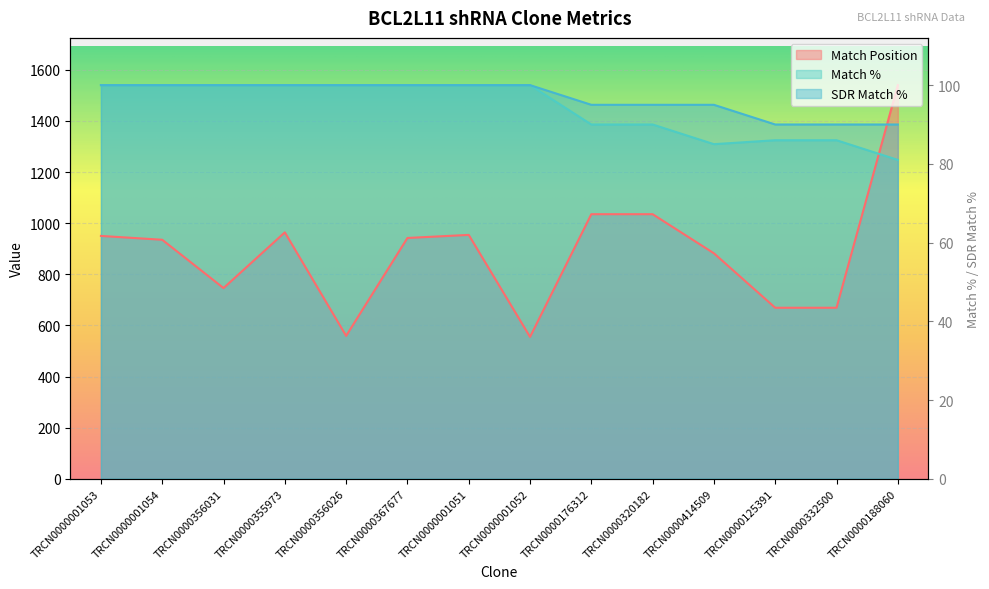

Reading right to left, transcribe all the data shown in this chart.

Match Position: TRCN0000188060=1540.0	TRCN0000332500=669.0	TRCN0000125391=669.0	TRCN0000414509=882.0	TRCN0000320182=1035.0	TRCN0000176312=1035.0	TRCN0000001052=555.0	TRCN0000001051=954.0	TRCN0000367677=942.0	TRCN0000356026=559.0	TRCN0000355973=964.0	TRCN0000356031=746.0	TRCN0000001054=935.0	TRCN0000001053=950.0
Match %: TRCN0000188060=1247.4	TRCN0000332500=1324.4	TRCN0000125391=1324.4	TRCN0000414509=1309.0	TRCN0000320182=1386.0	TRCN0000176312=1386.0	TRCN0000001052=1540.0	TRCN0000001051=1540.0	TRCN0000367677=1540.0	TRCN0000356026=1540.0	TRCN0000355973=1540.0	TRCN0000356031=1540.0	TRCN0000001054=1540.0	TRCN0000001053=1540.0
SDR Match %: TRCN0000188060=1386.0	TRCN0000332500=1386.0	TRCN0000125391=1386.0	TRCN0000414509=1463.0	TRCN0000320182=1463.0	TRCN0000176312=1463.0	TRCN0000001052=1540.0	TRCN0000001051=1540.0	TRCN0000367677=1540.0	TRCN0000356026=1540.0	TRCN0000355973=1540.0	TRCN0000356031=1540.0	TRCN0000001054=1540.0	TRCN0000001053=1540.0